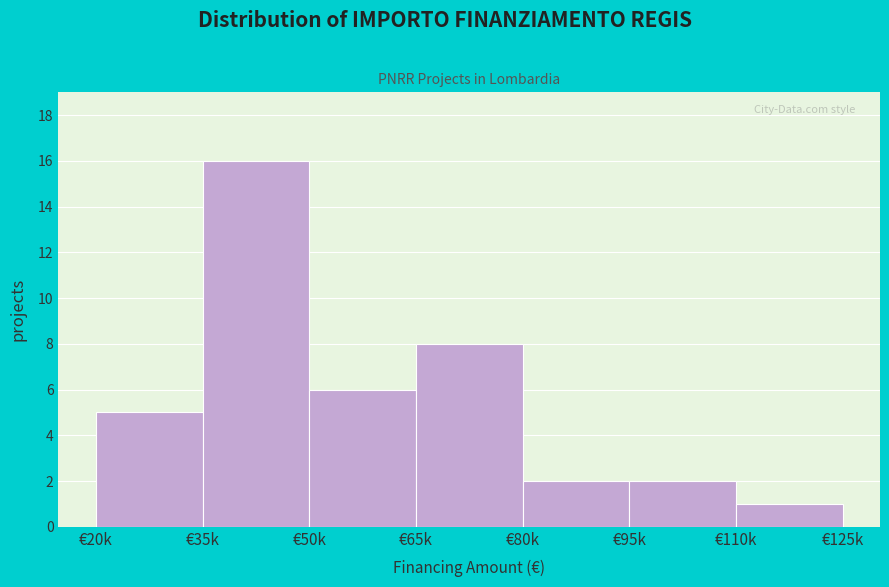

Reading left to right, transcribe all the data shown in this chart.

€20k=5	€35k=16	€50k=6	€65k=8	€80k=2	€95k=2	€110k=1